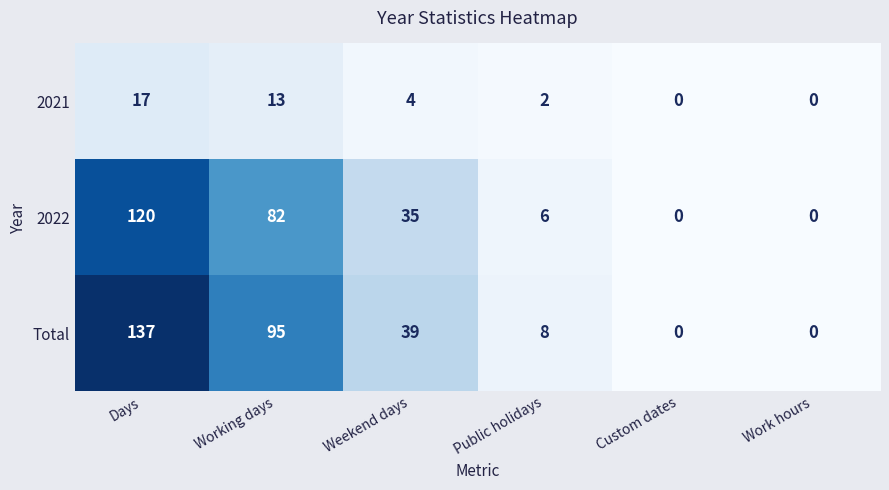

Is it true that Total equals 159 at Working days?

False